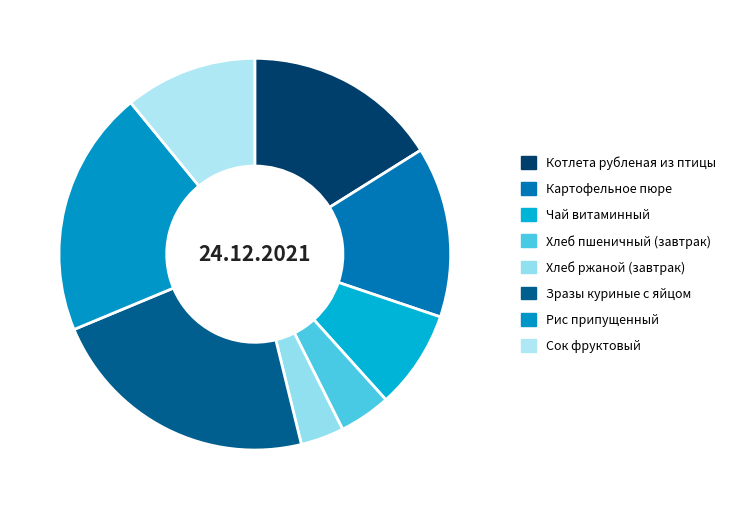

To the nearest percent, what percentage of the pie is Рис припущенный?

20%